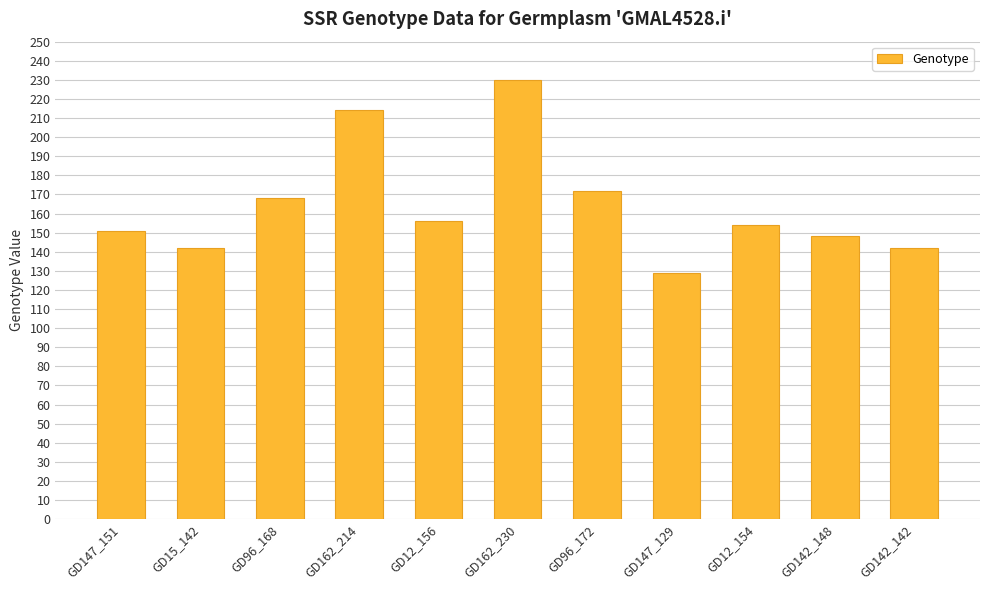

How many data points are less than 154?

5